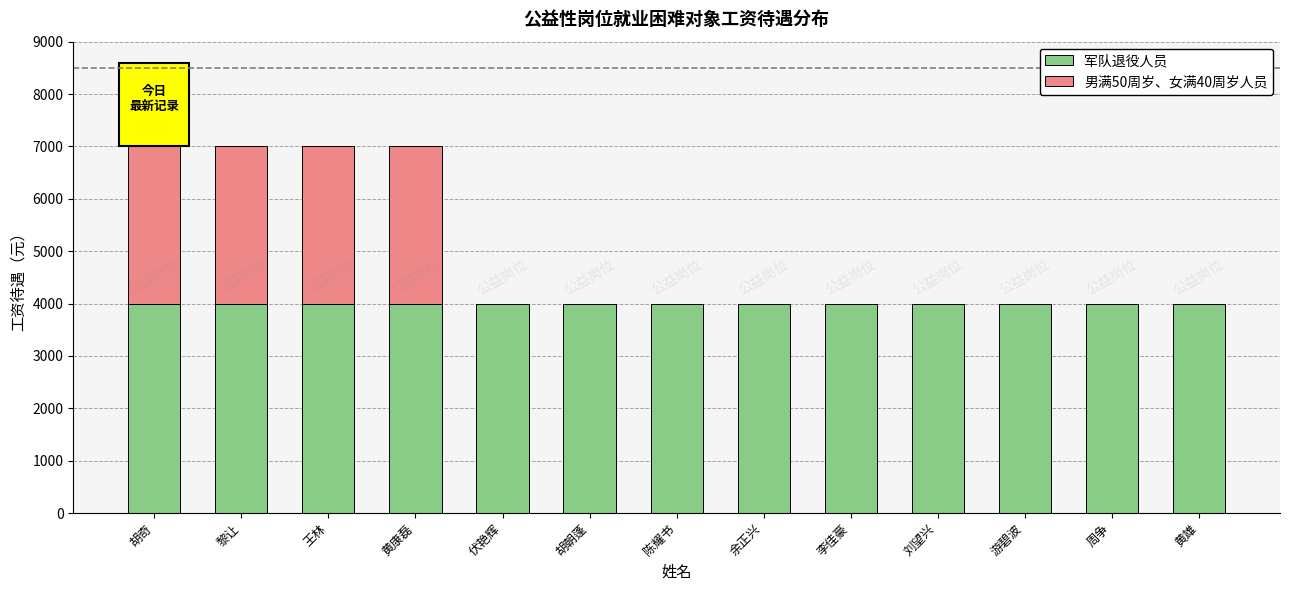

Are the bars horizontal?

No